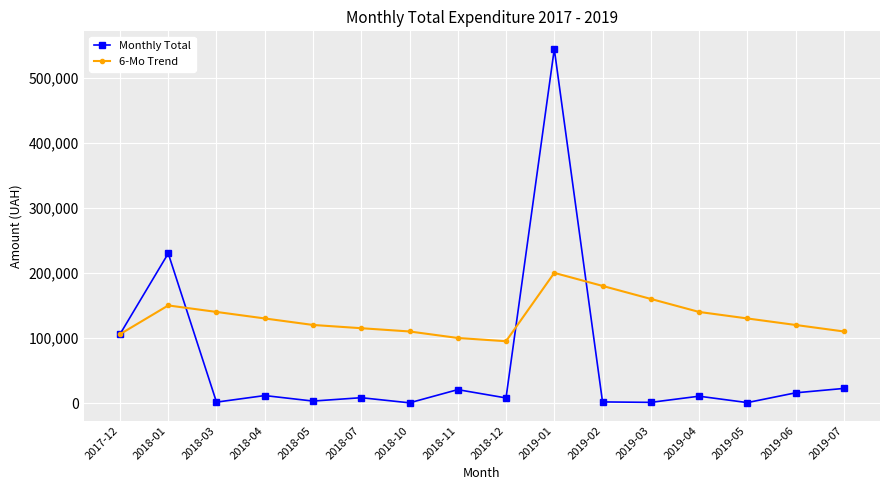

After their last crossing, which series has the higher values: Monthly Total or 6-Mo Trend?

6-Mo Trend